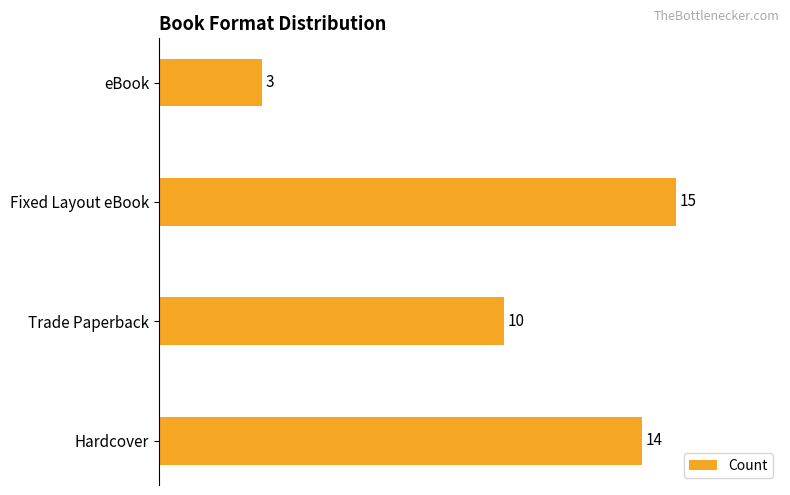

What is the change in value from Trade Paperback to Fixed Layout eBook?

+5